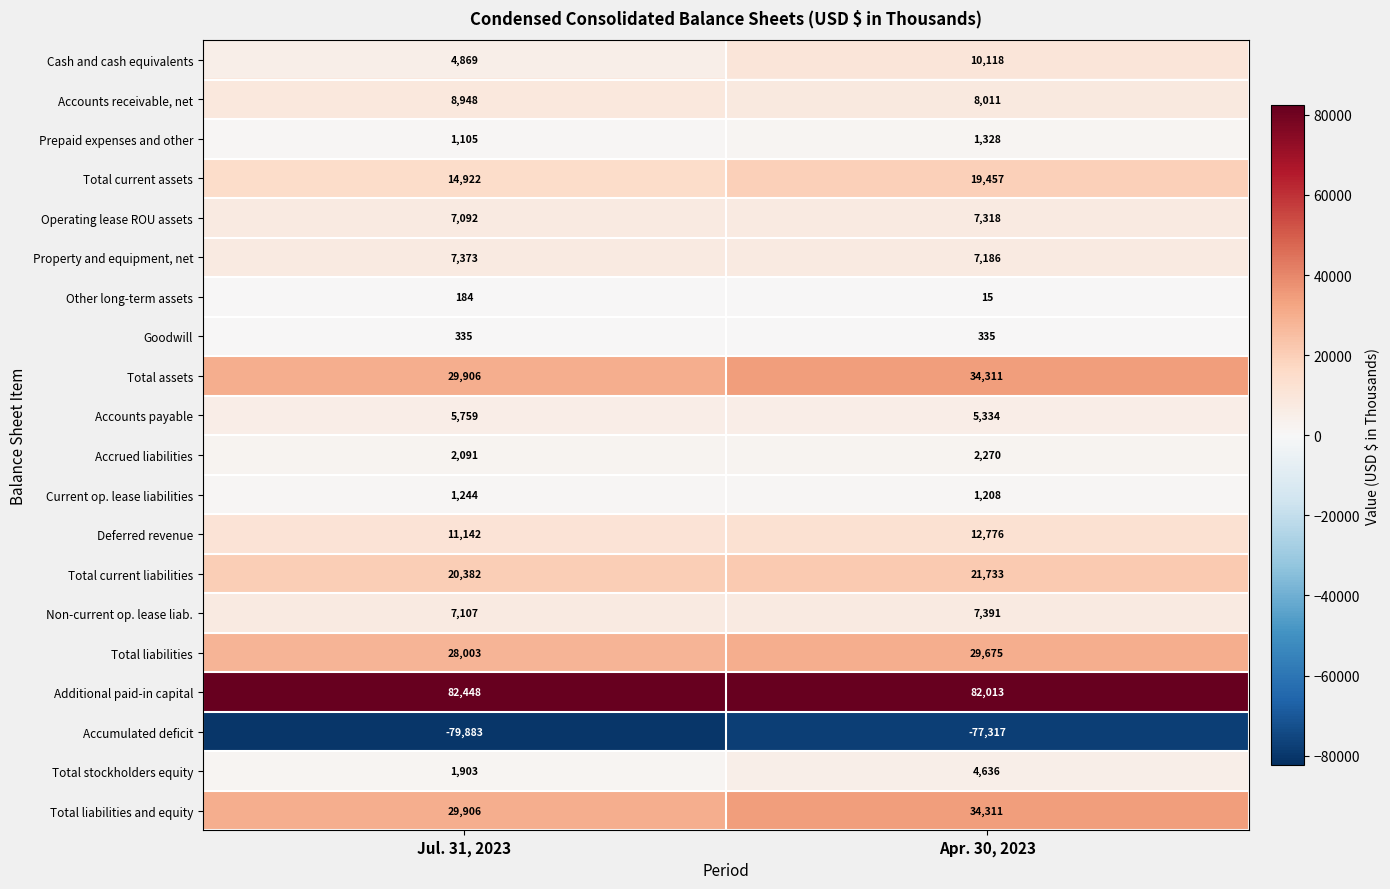

True or false: Current op. lease liabilities has a value of 1208 at Apr. 30, 2023.

True